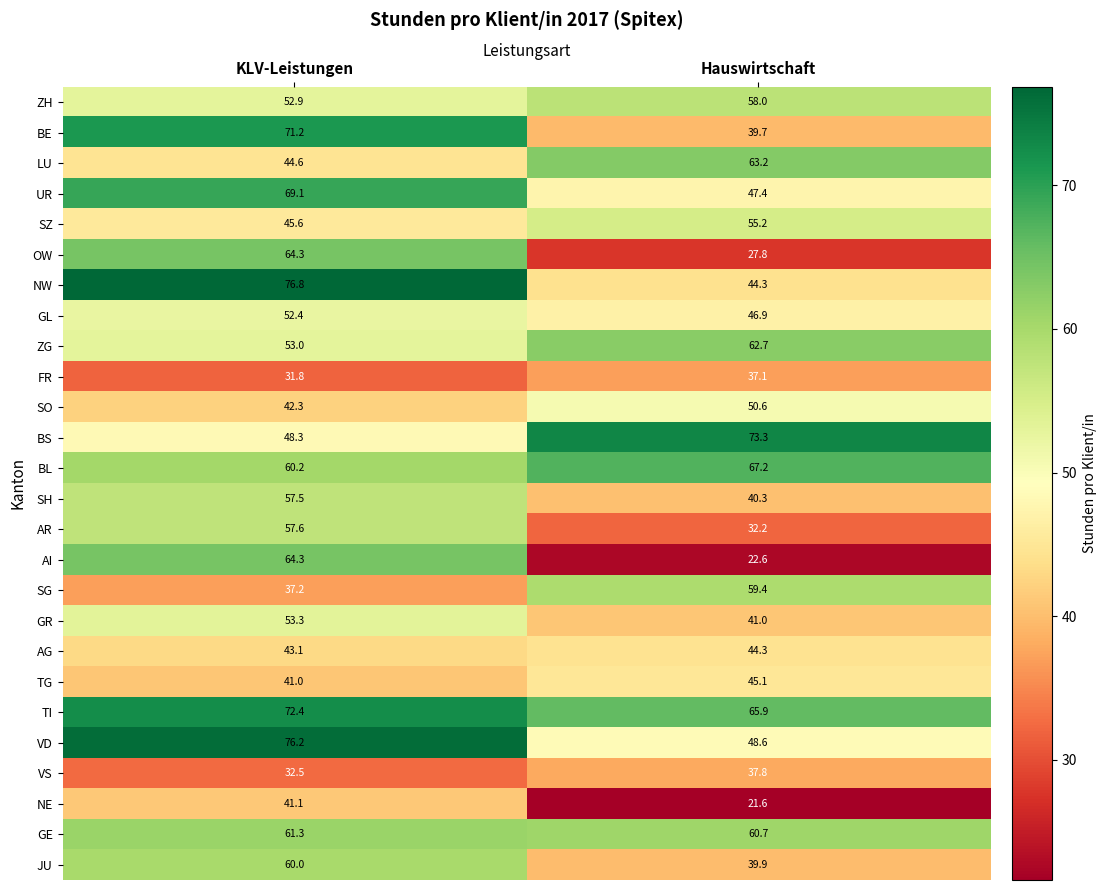

What is the greatest value displayed?

76.8